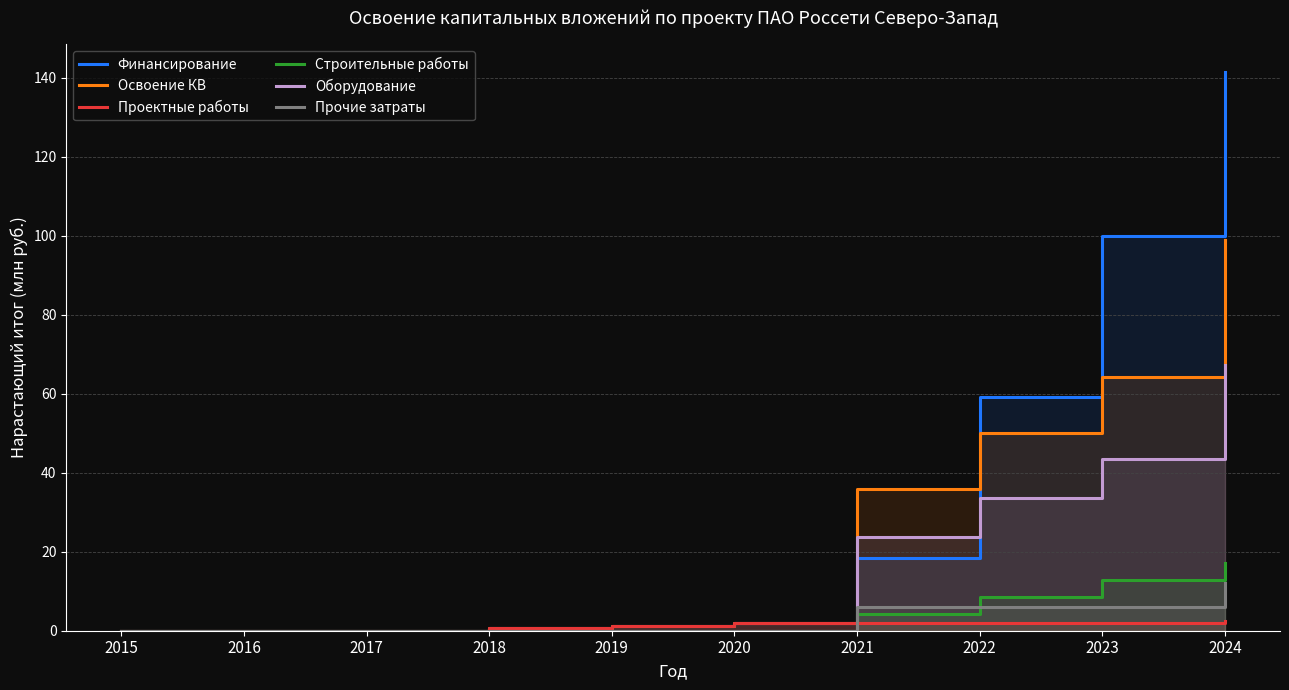

Which has a higher value, 2016 or 2018?

2018